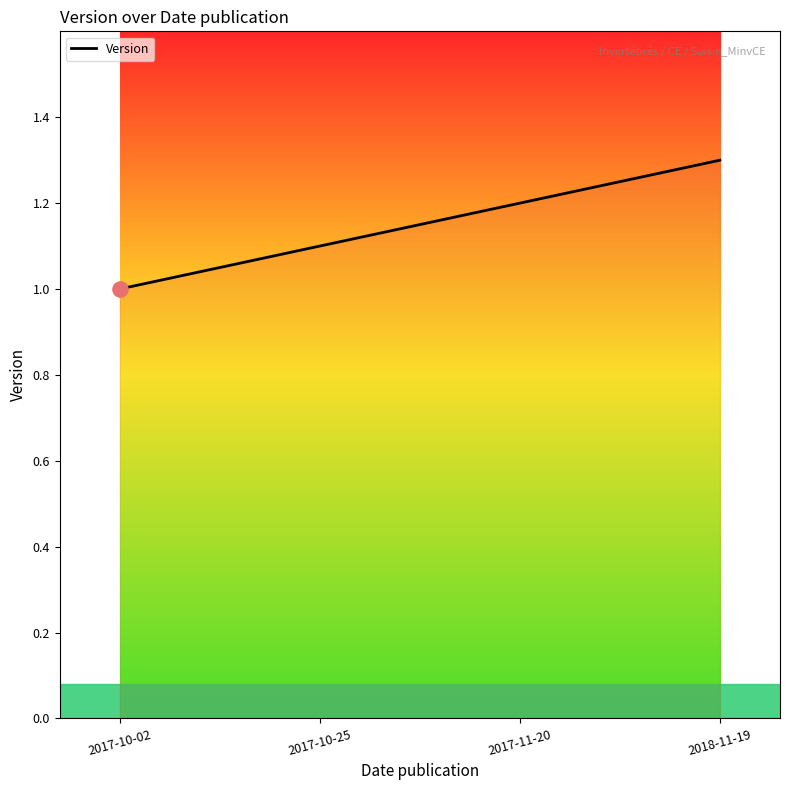

What is the change in value from 2017-10-02 to 2017-10-25?

+0.1